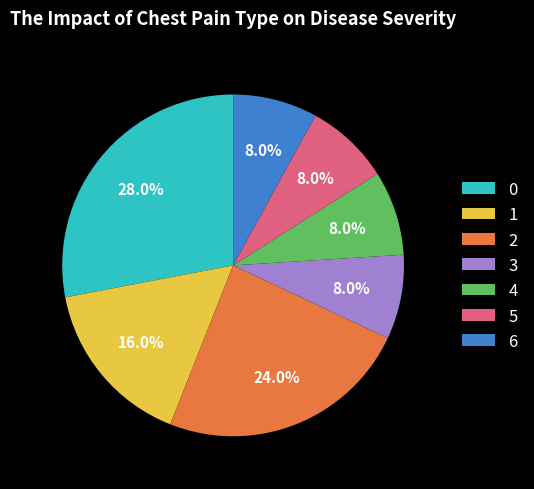

How much of the chart is everything except 1?

84.0%